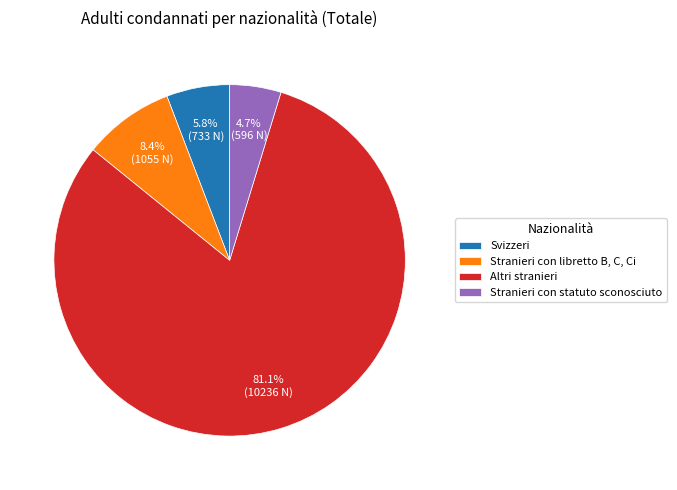

Count the number of slices in the pie.

4